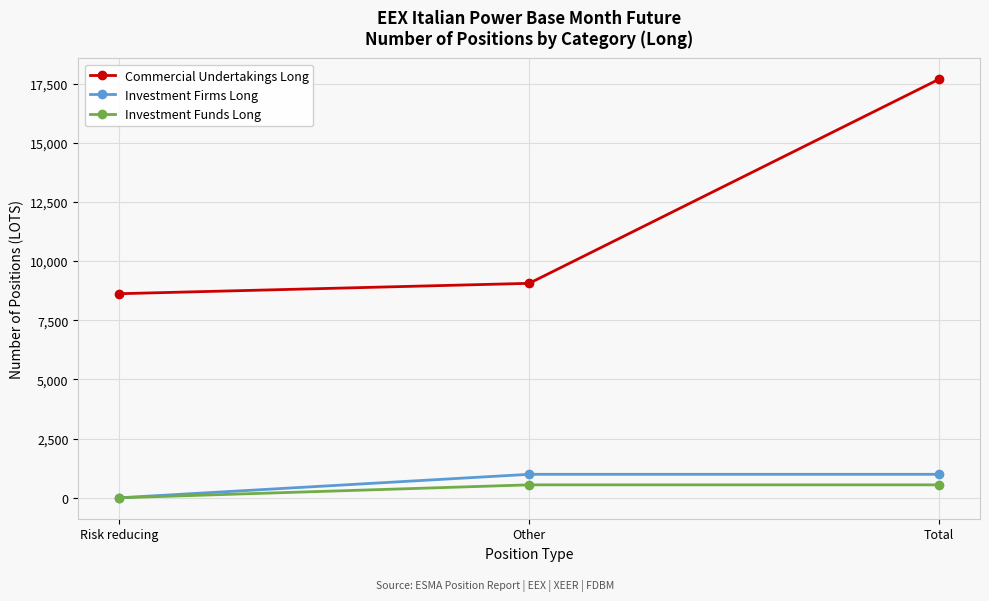

What is the spread (max minus min) of values at Total?

17135